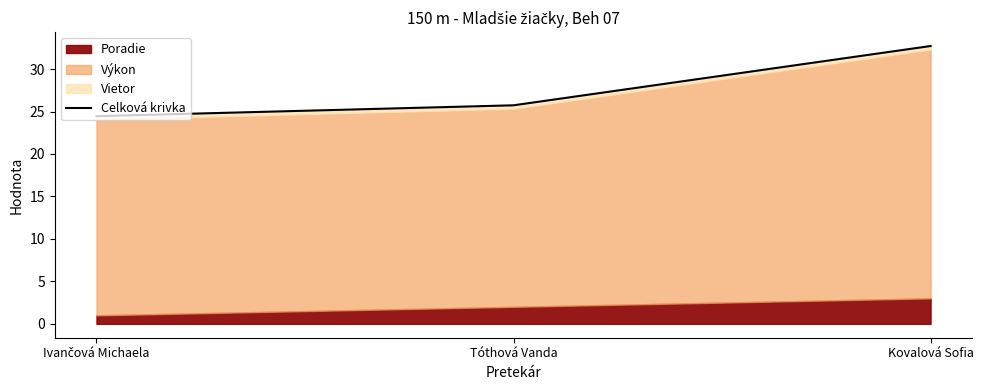

At which label does the data first exceed 25?

Tóthová Vanda